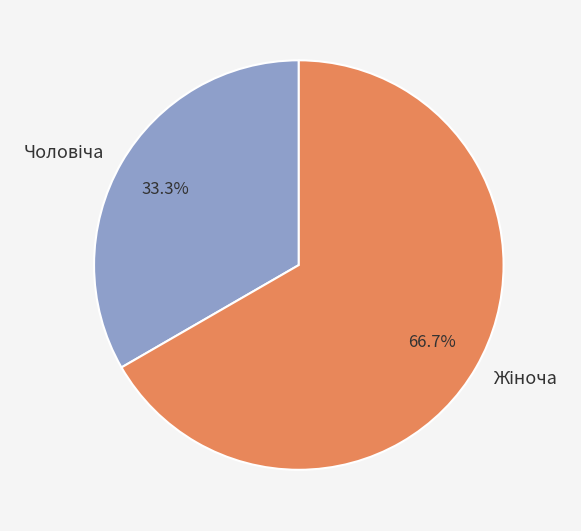

To the nearest percent, what is the average slice percentage?

50%